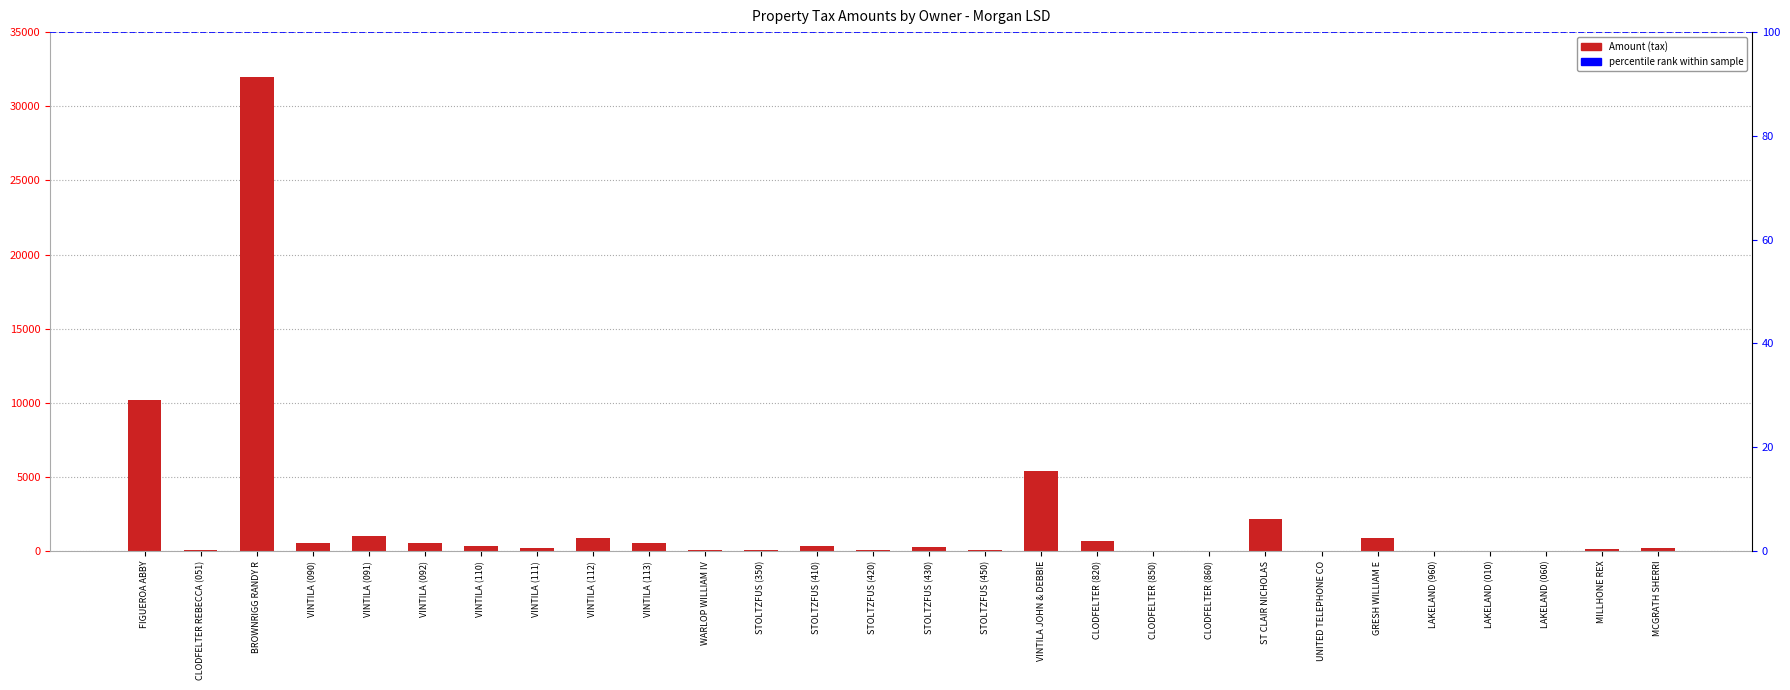

What position from the right is CLODFELTER REBECCA (051)?

27